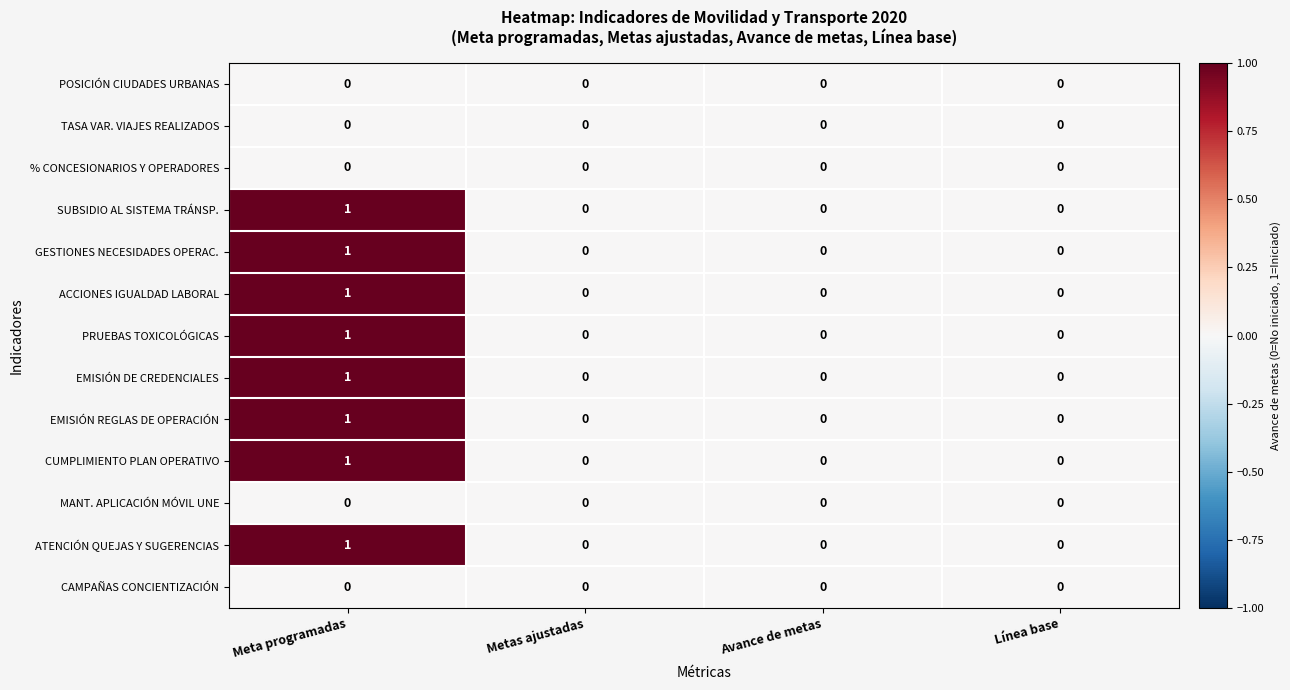

Count the PRUEBAS TOXICOLÓGICAS values in the range 0 to 1.

4